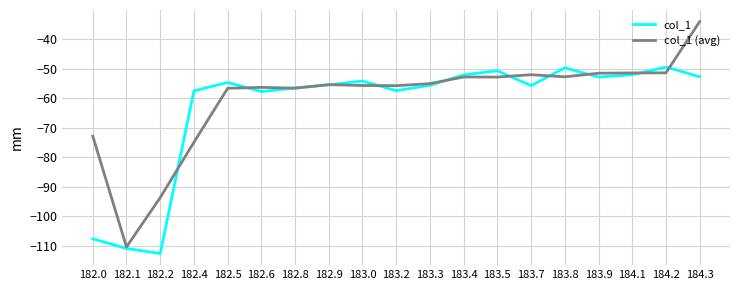

What position from the left is 182.1?

2